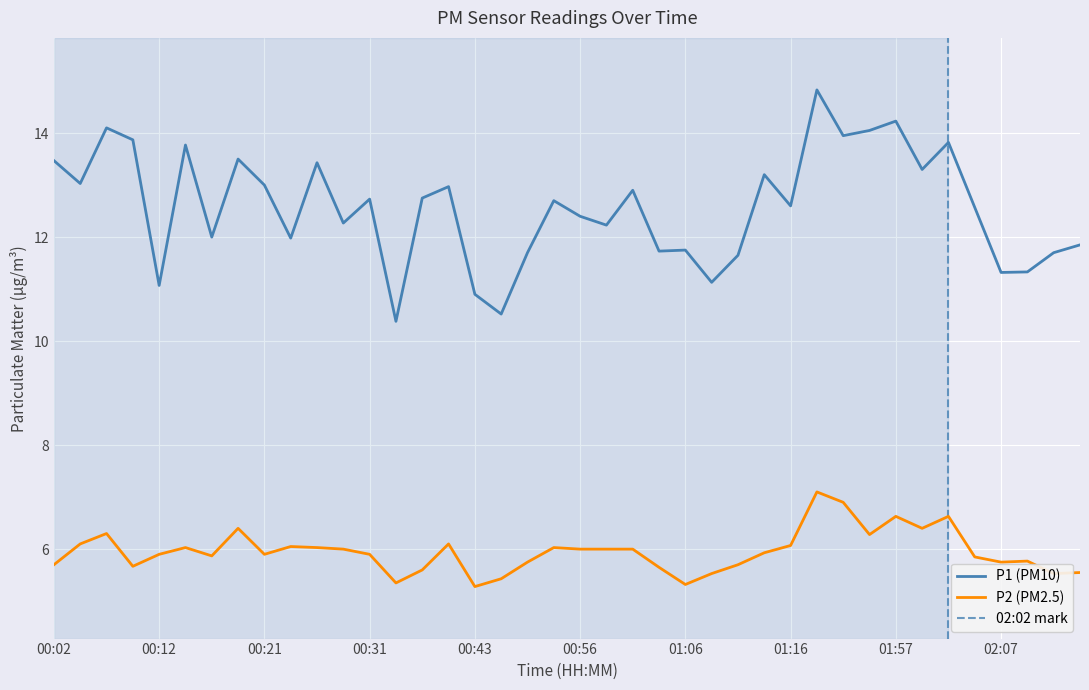

List the series in order of their overall mean, lowest first.

P2, P1